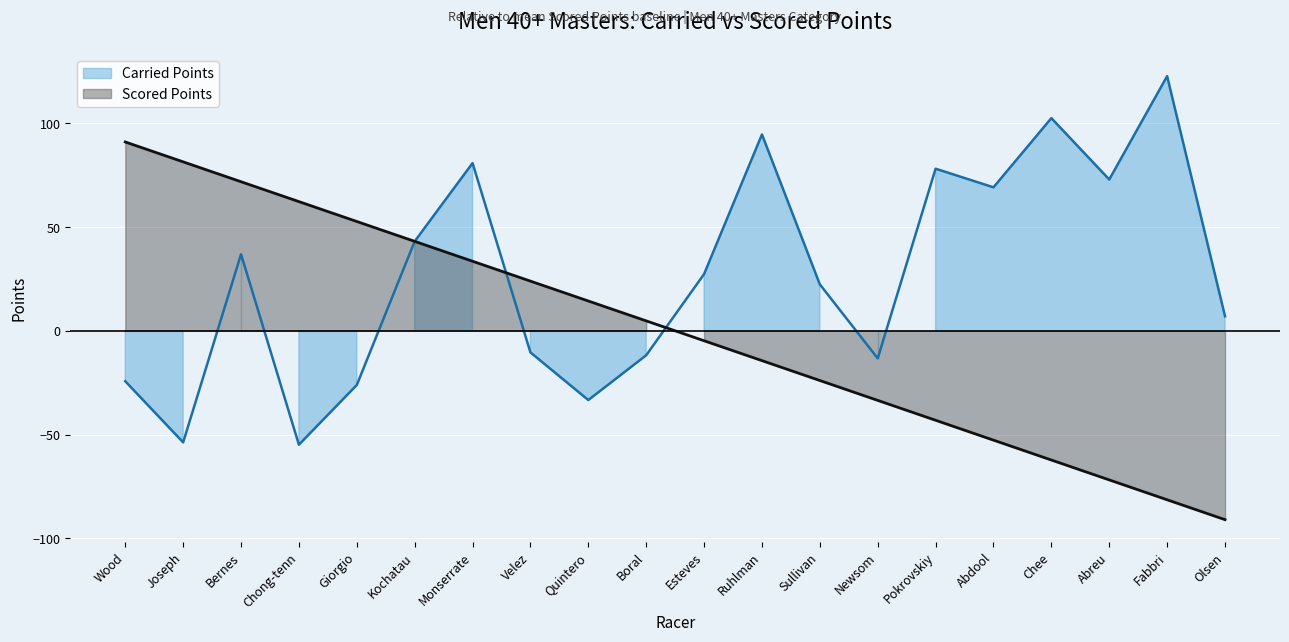

Which series has the widest spread of values?

Scored Points